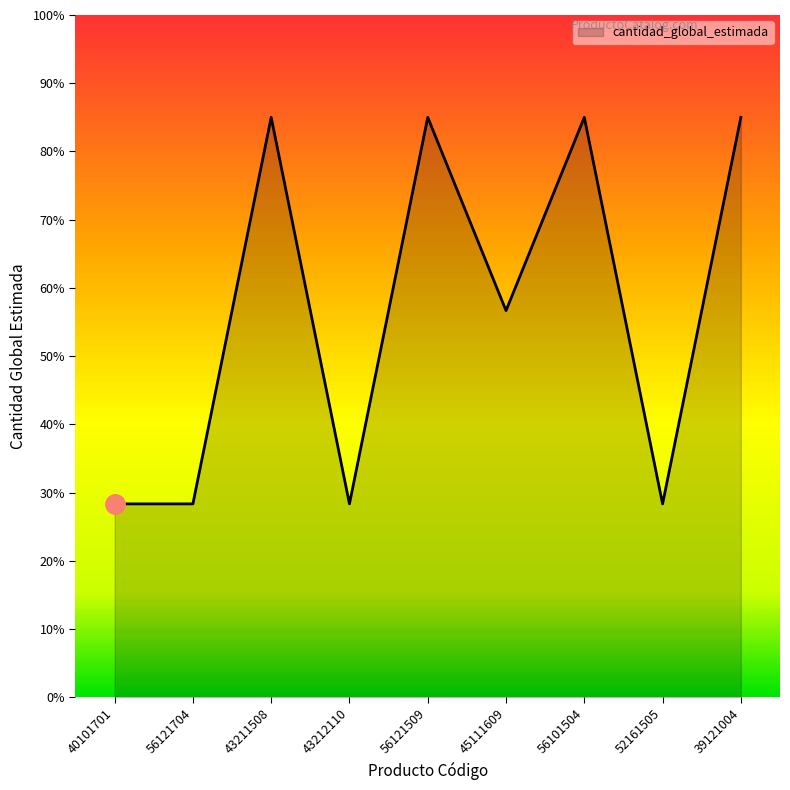

What is the smallest value displayed?

28.3